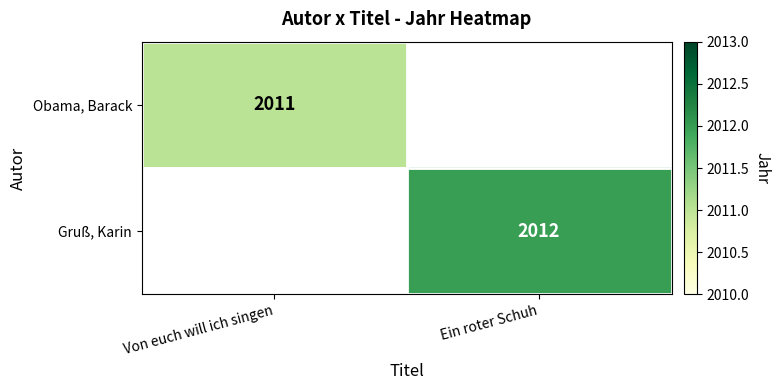

At how many categories does at least one series exceed 2011?

1